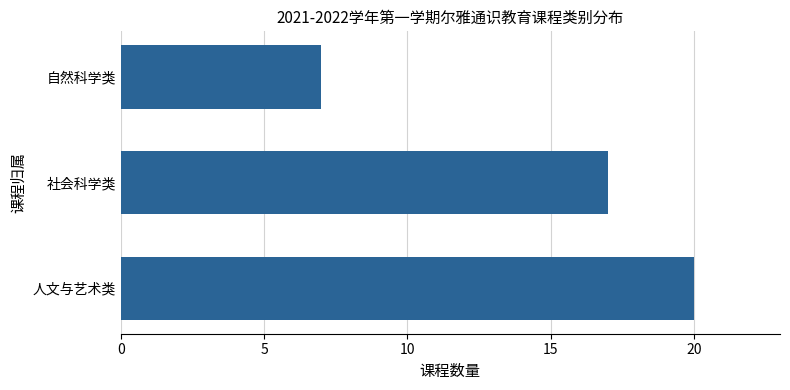

What is the sum of all values?

44